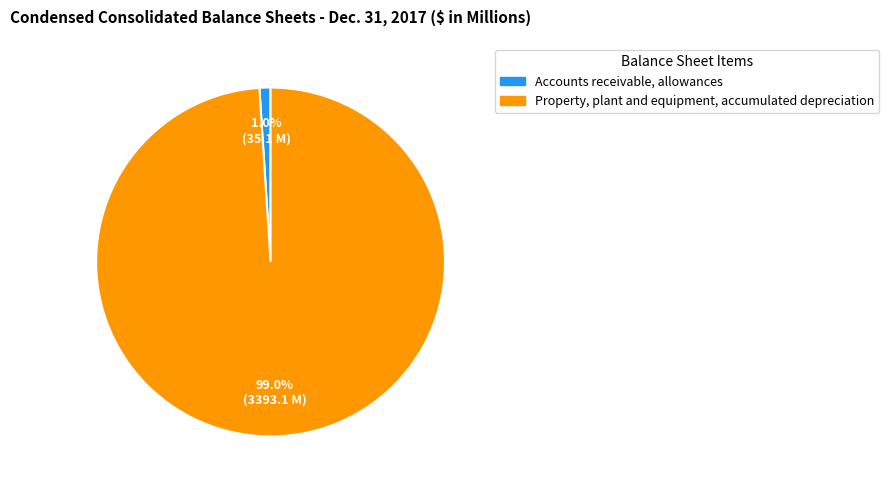

How many segments does this pie chart have?

2